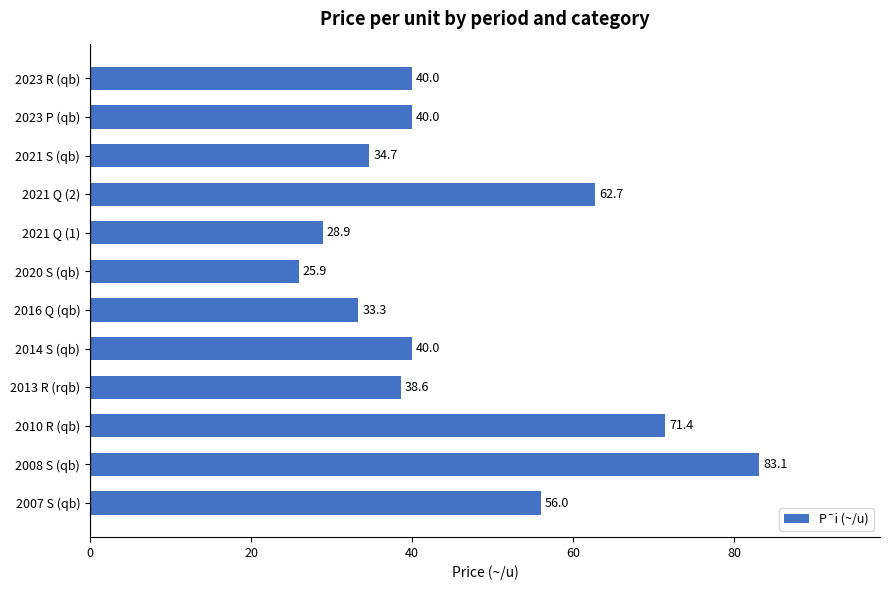

What is the difference between the second highest and second lowest values?

42.5